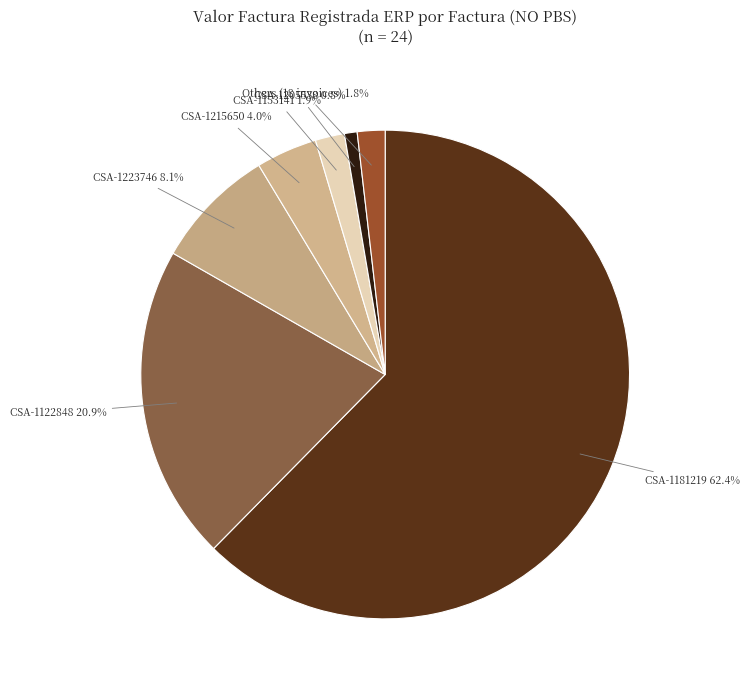

How many segments does this pie chart have?

7